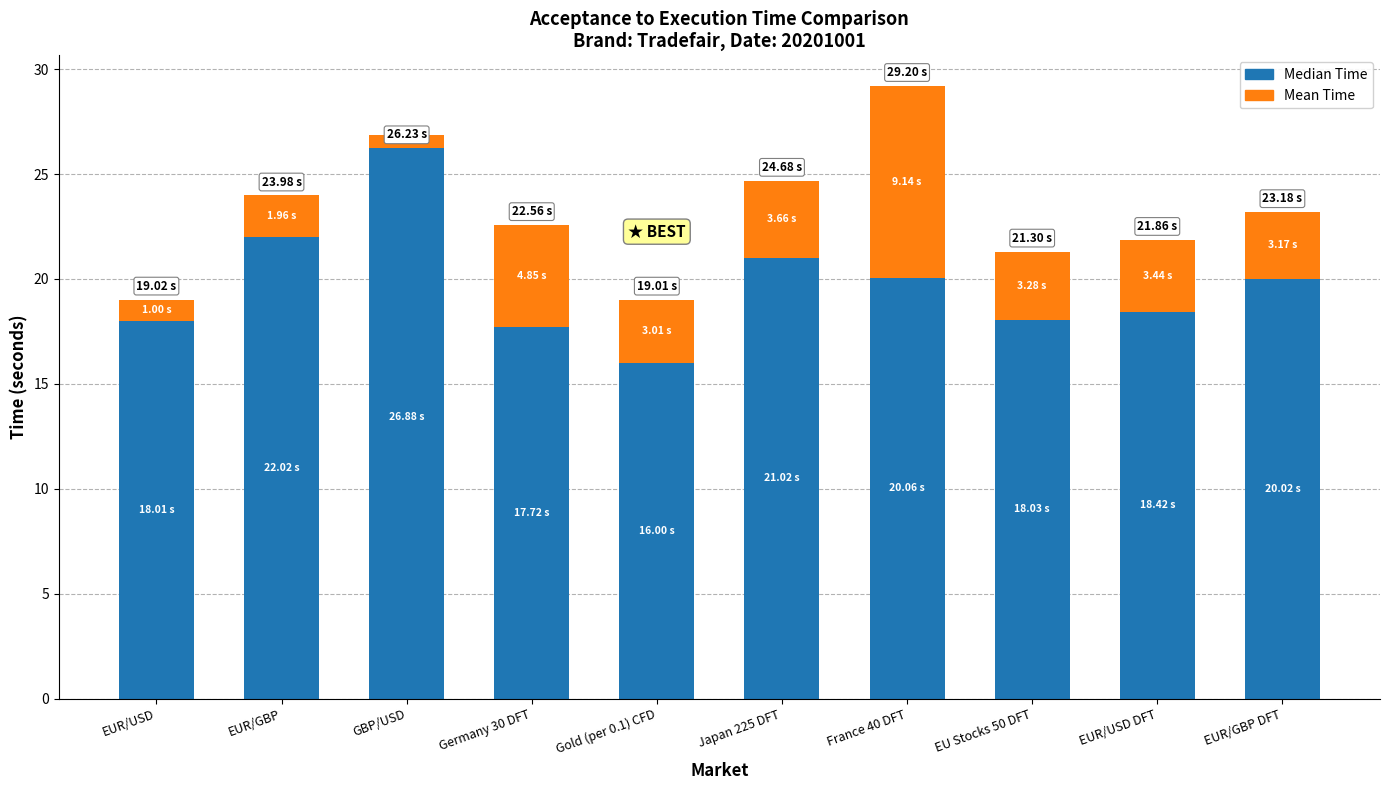

Is it true that Mean Time (above median) equals 3.3 at EU Stocks 50 DFT?

True